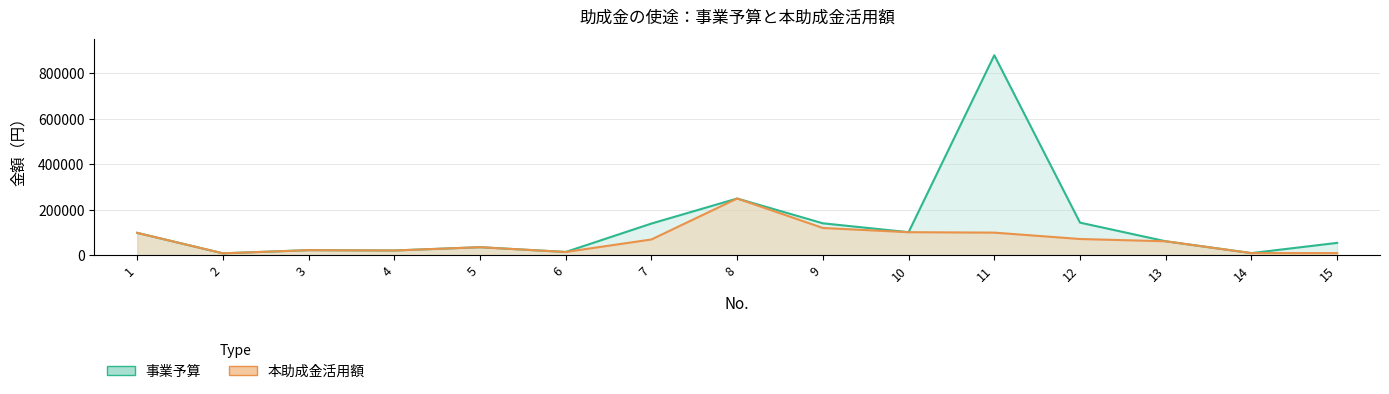

At which category is the sum across all series the highest?

11